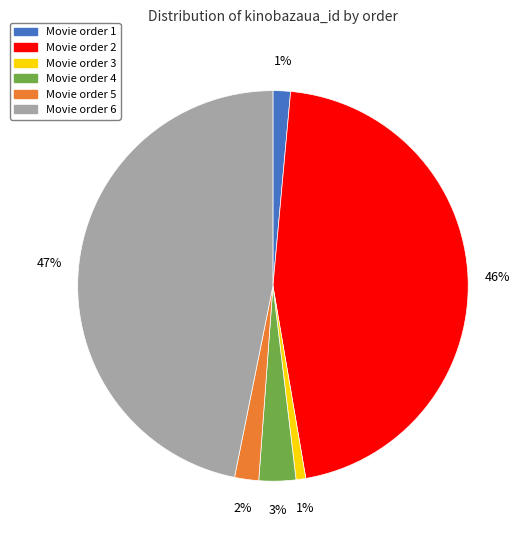

Count the number of slices in the pie.

6